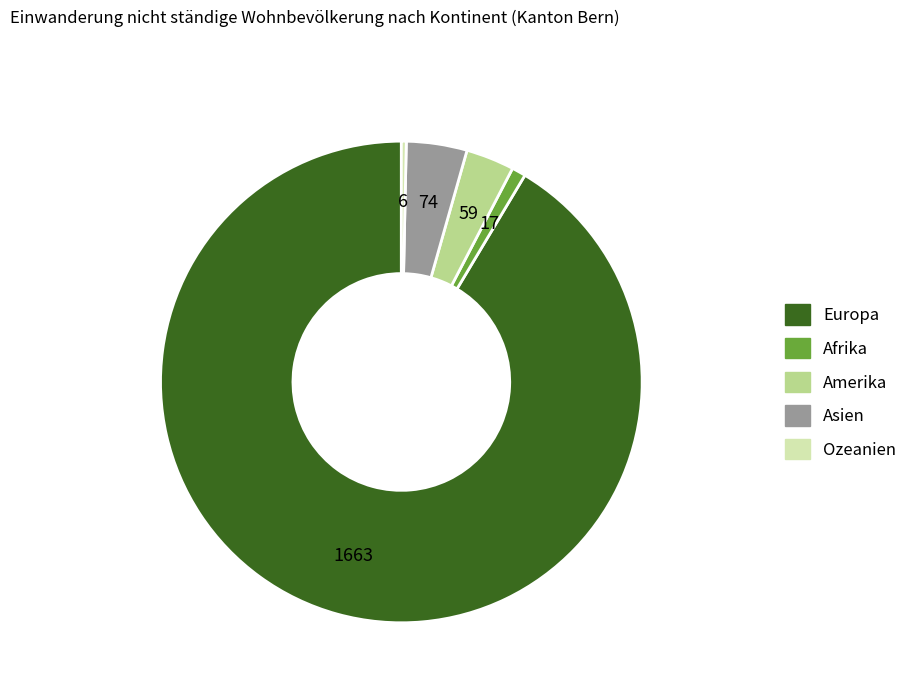

Rank the categories by value from highest to lowest.

Europa, Asien, Amerika, Afrika, Ozeanien